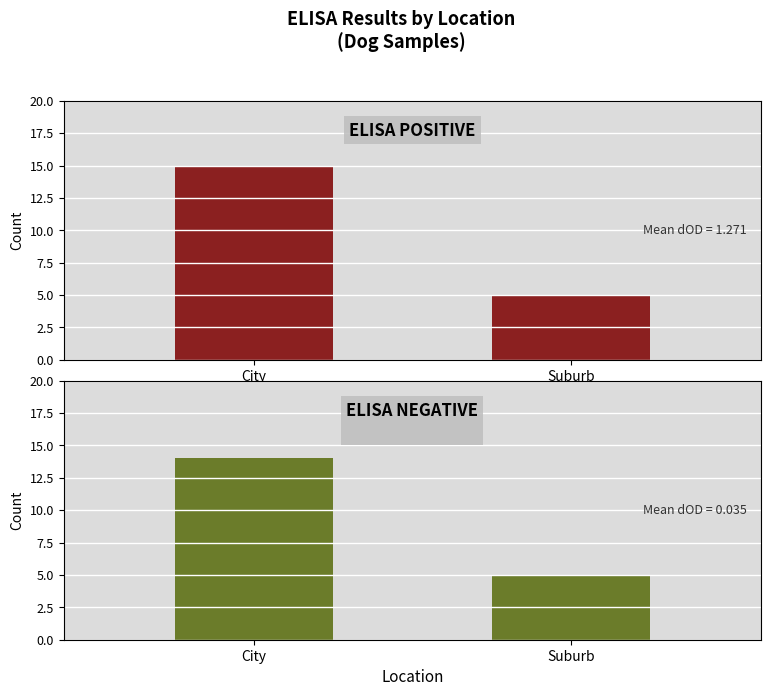

Rank the series at Suburb from lowest to highest value.

pos, neg